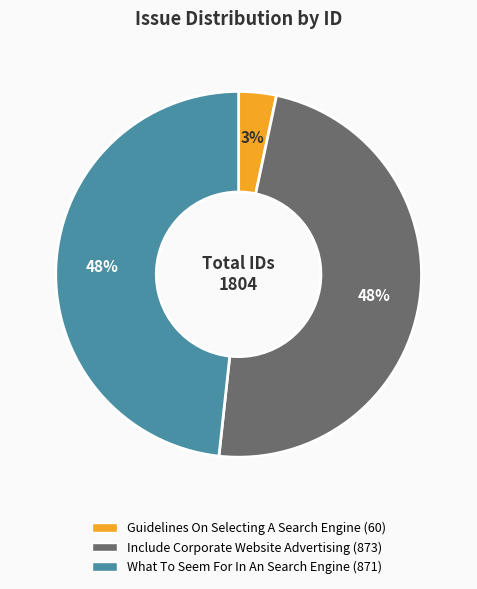

How many slices are in this pie chart?

3